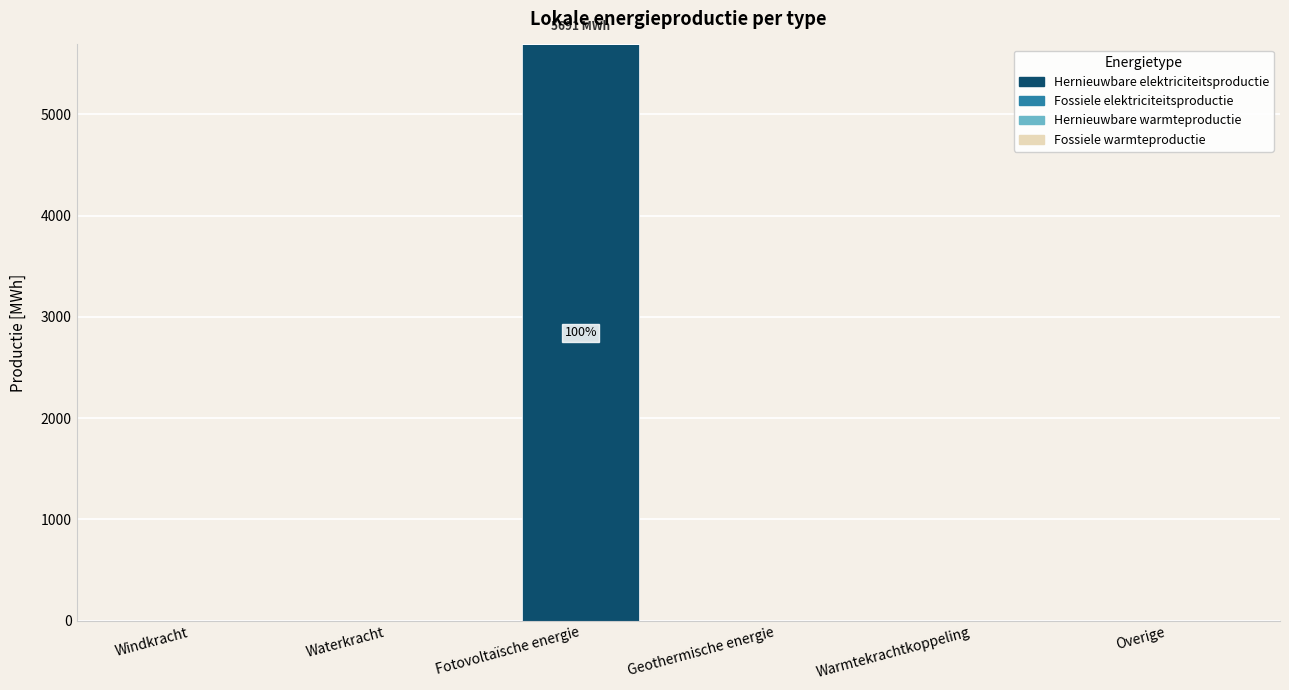

Which category has the highest value across all series?

Fotovoltaïsche energie